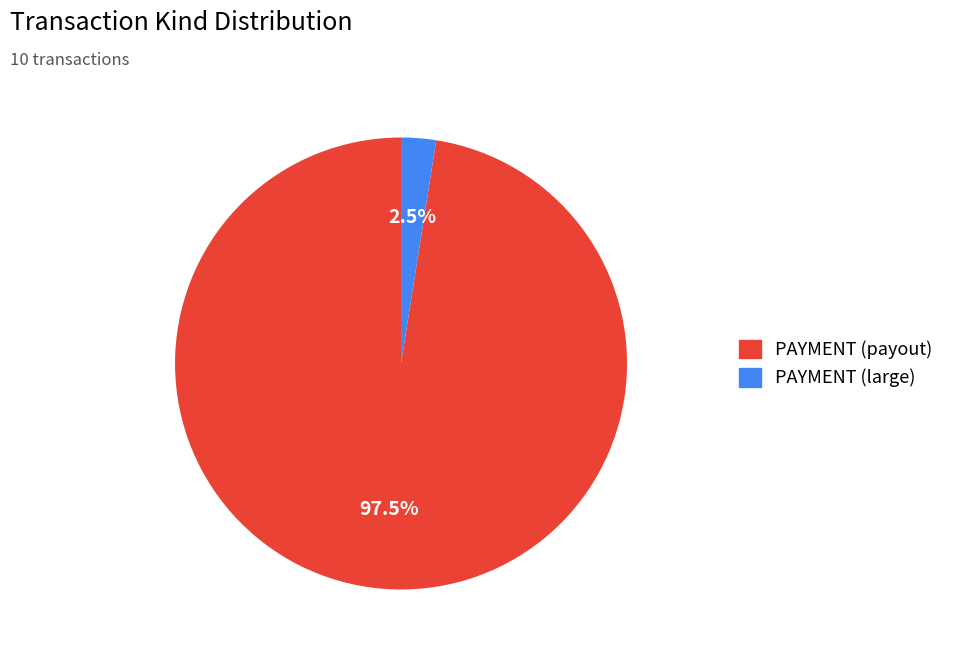

Is there a majority slice in this chart?

Yes